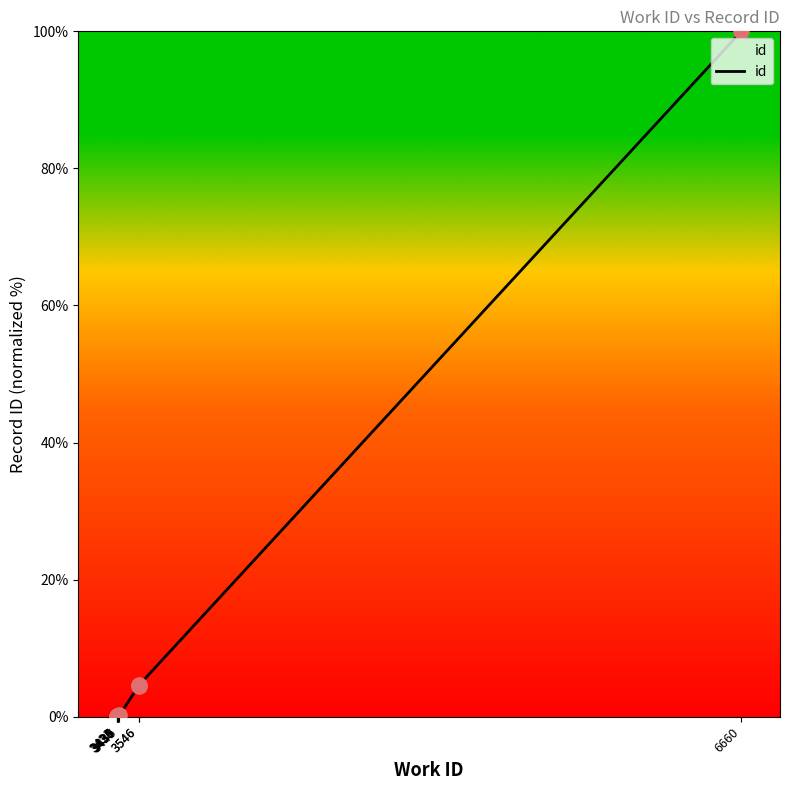

Between 3433 and 6660, which is larger?

6660